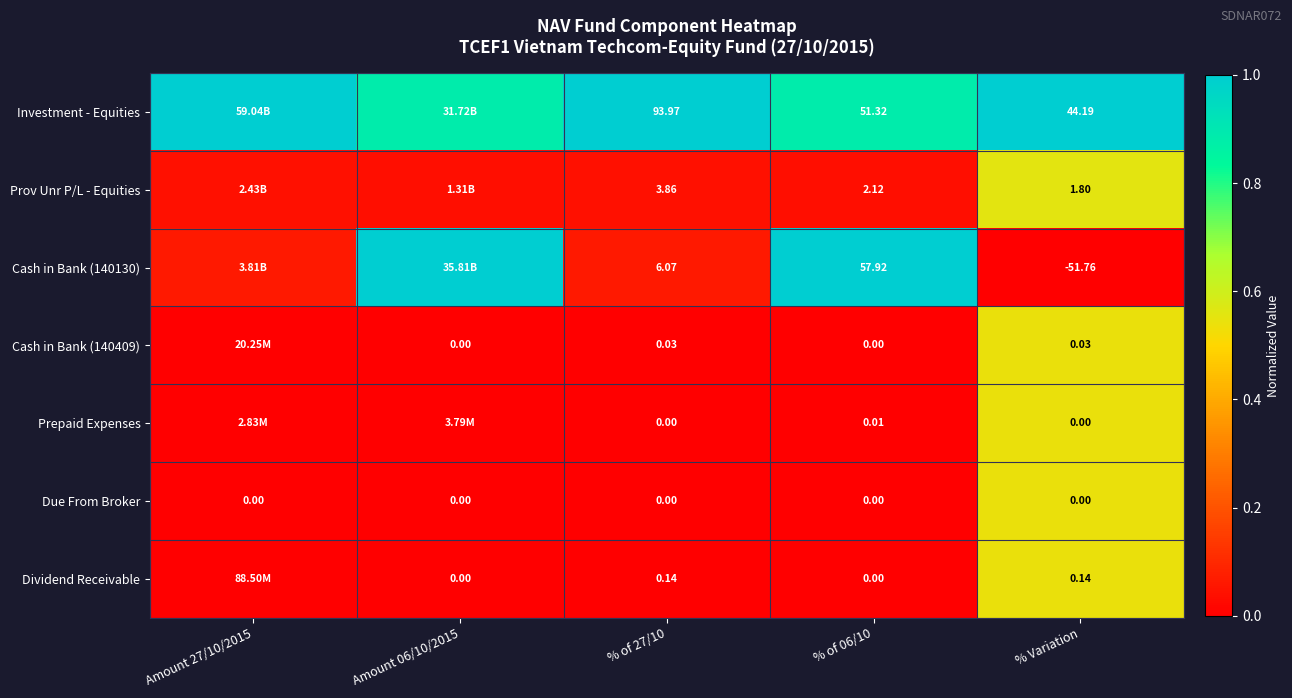

The Due From Broker series shows -0.4 at % of 06/10. True or false?

False